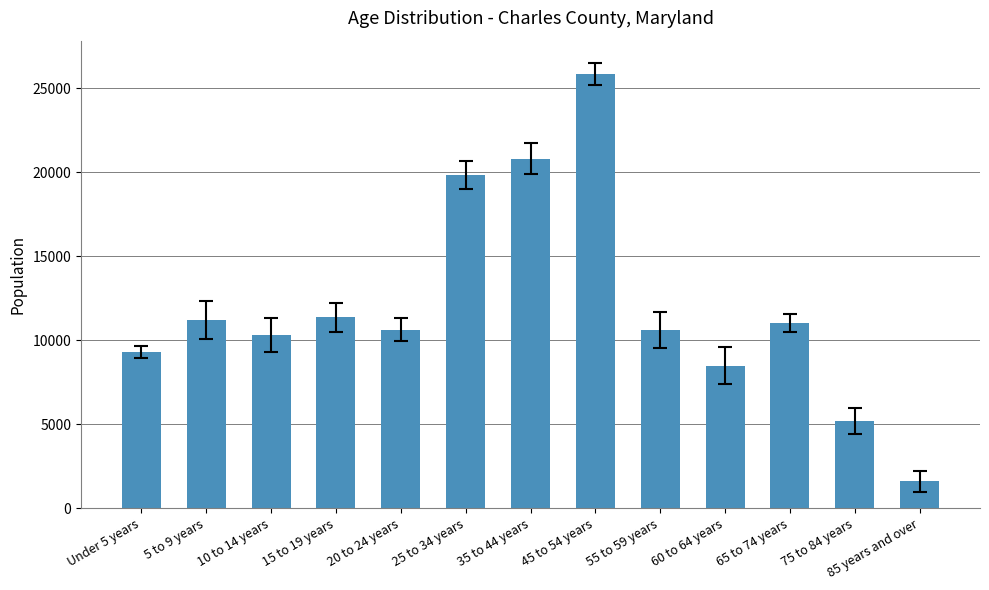

Between 45 to 54 years and 10 to 14 years, which is larger?

45 to 54 years